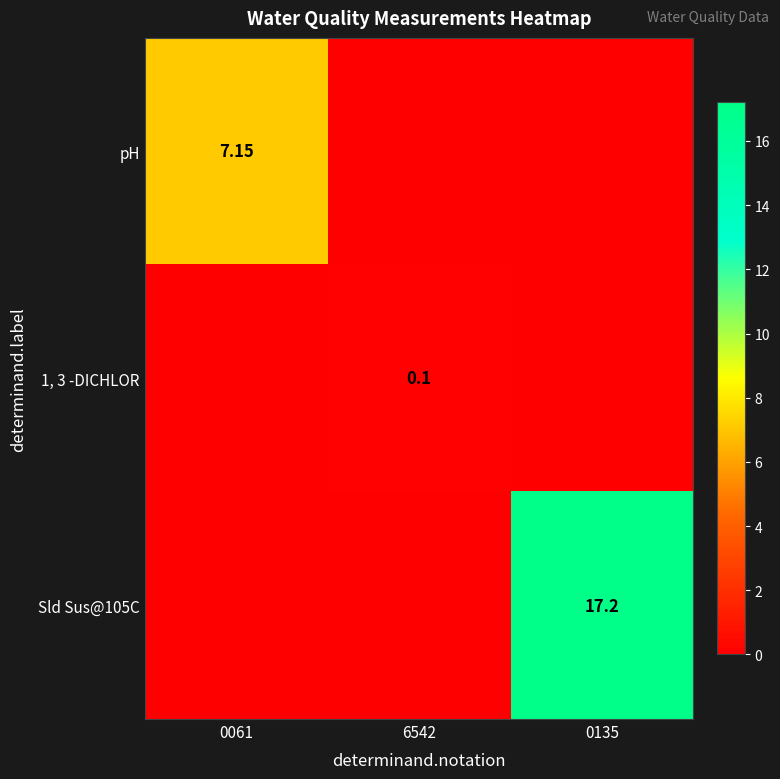

Rank the series by their average value, from lowest to highest.

1, 3 -DICHLOR, pH, Sld Sus@105C